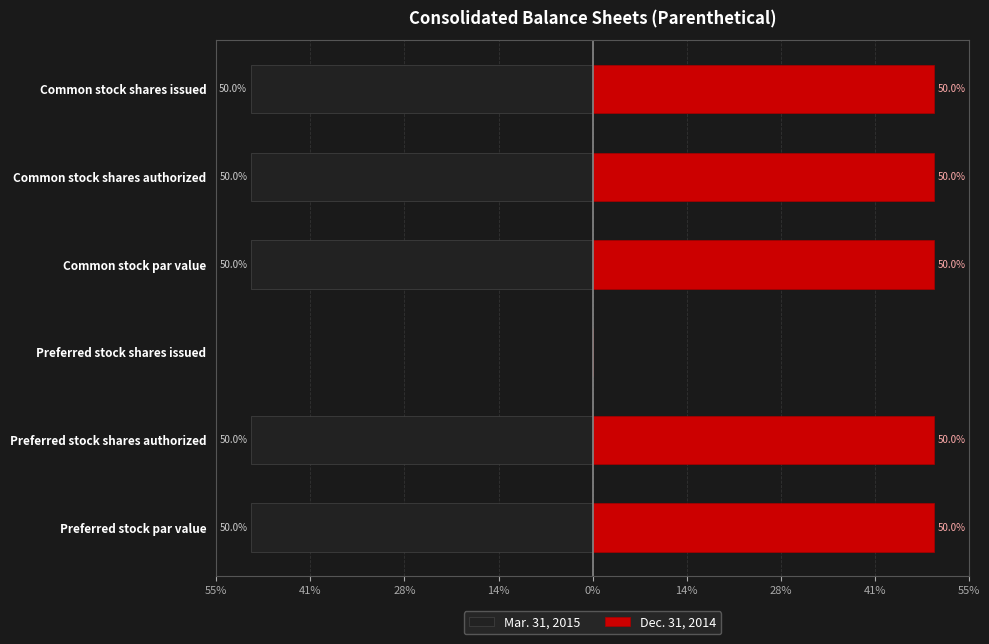

The Mar. 31, 2015 series shows -25.6 at Preferred stock par value. True or false?

False